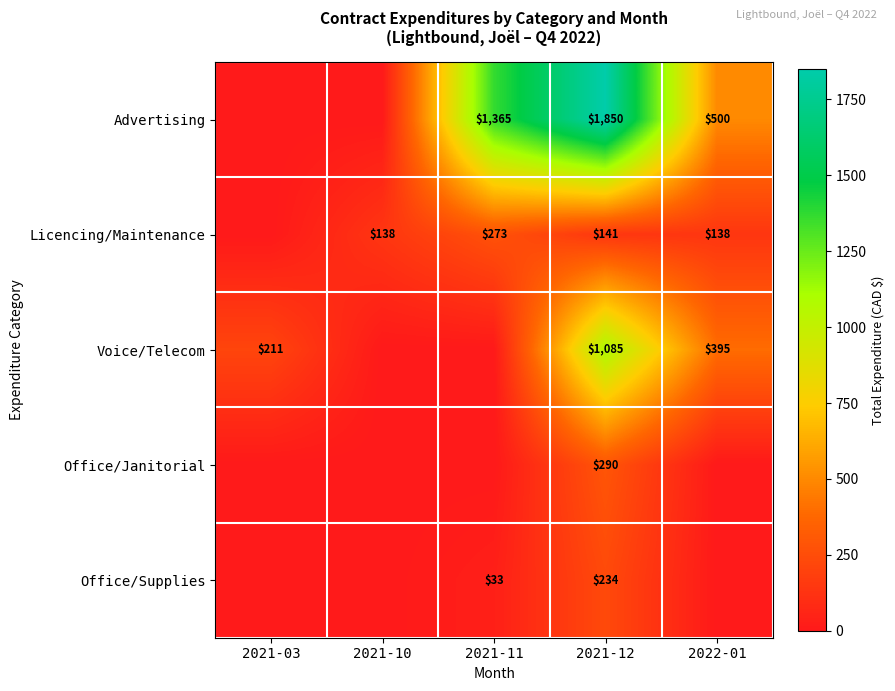

What is the spread (max minus min) of values at 2021-12?

1709